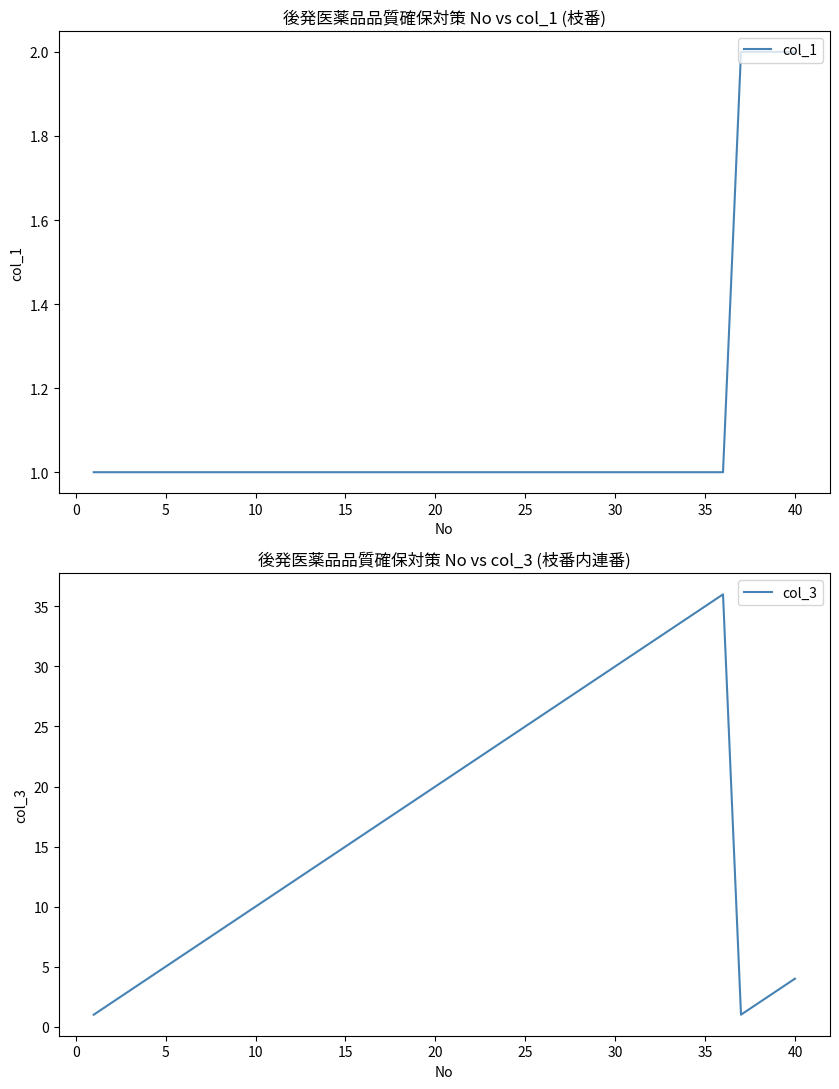

Rank the series at 34 from lowest to highest value.

col_1, col_3